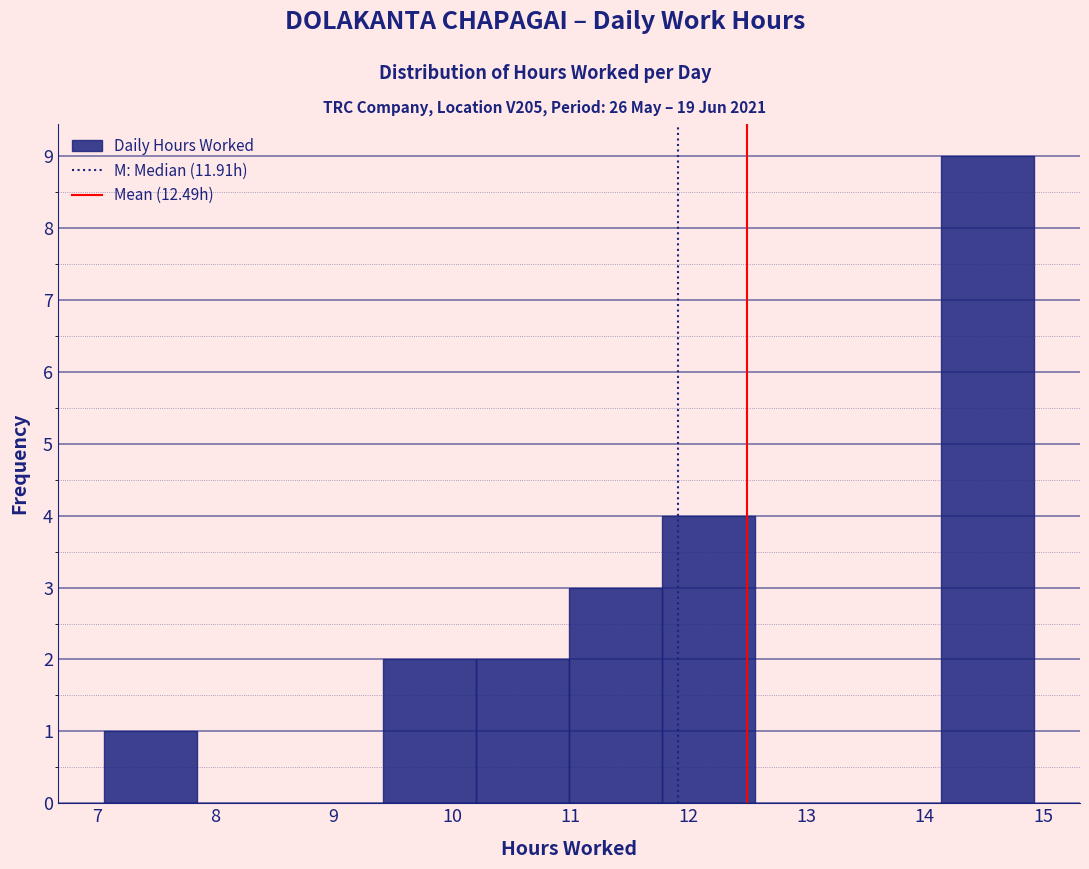

Reading left to right, list every bar in this chart as the range it spans on the x-axis followed by its height. Neither the bar edges nor the heights are printed on the chart, so give them approximately, as read against the axes.

7.1 to 7.8: 1
7.8 to 8.6: 0
8.6 to 9.4: 0
9.4 to 10.2: 2
10.2 to 11.0: 2
11.0 to 11.8: 3
11.8 to 12.6: 4
12.6 to 13.3: 0
13.3 to 14.1: 0
14.1 to 14.9: 9